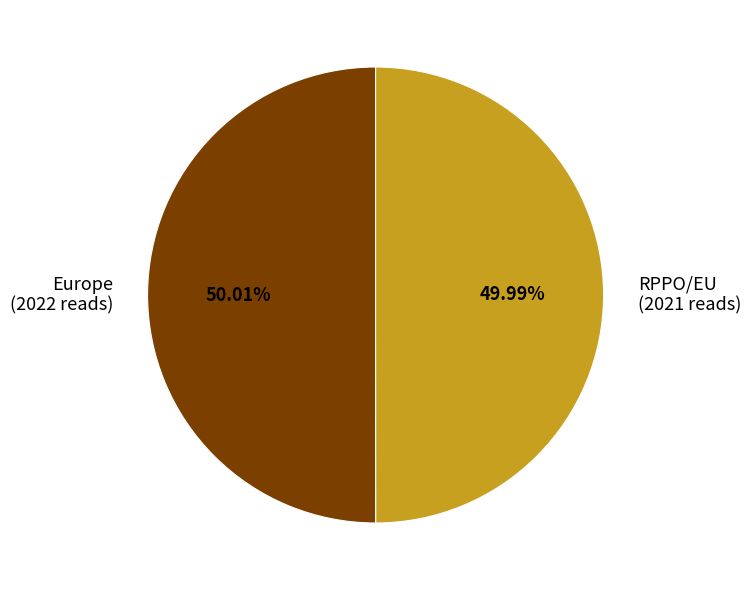

How many slices are in this pie chart?

2